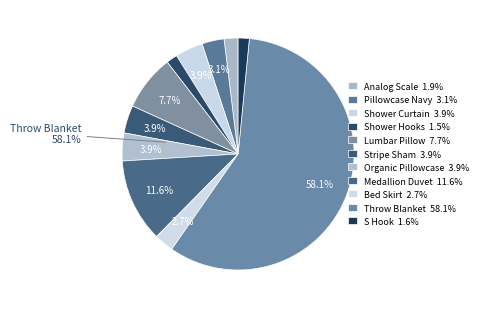

What portion of the pie excludes Gray Stitched Stripe Sham?

96.1%